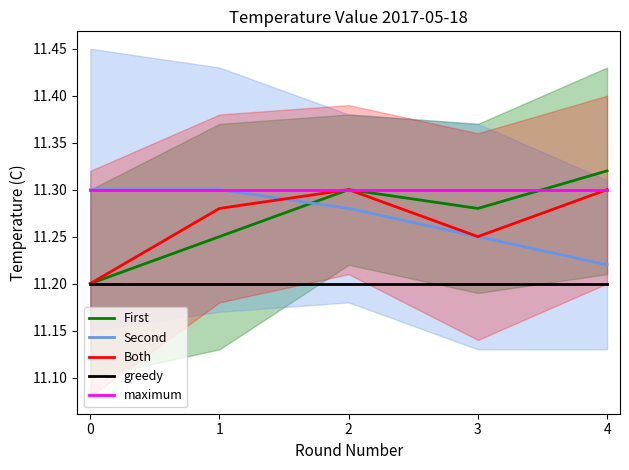

What is the minimum value shown in the chart?

11.2